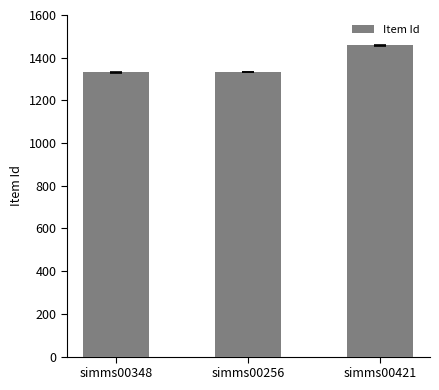

What is the value of the 1st bar from the left?

1332